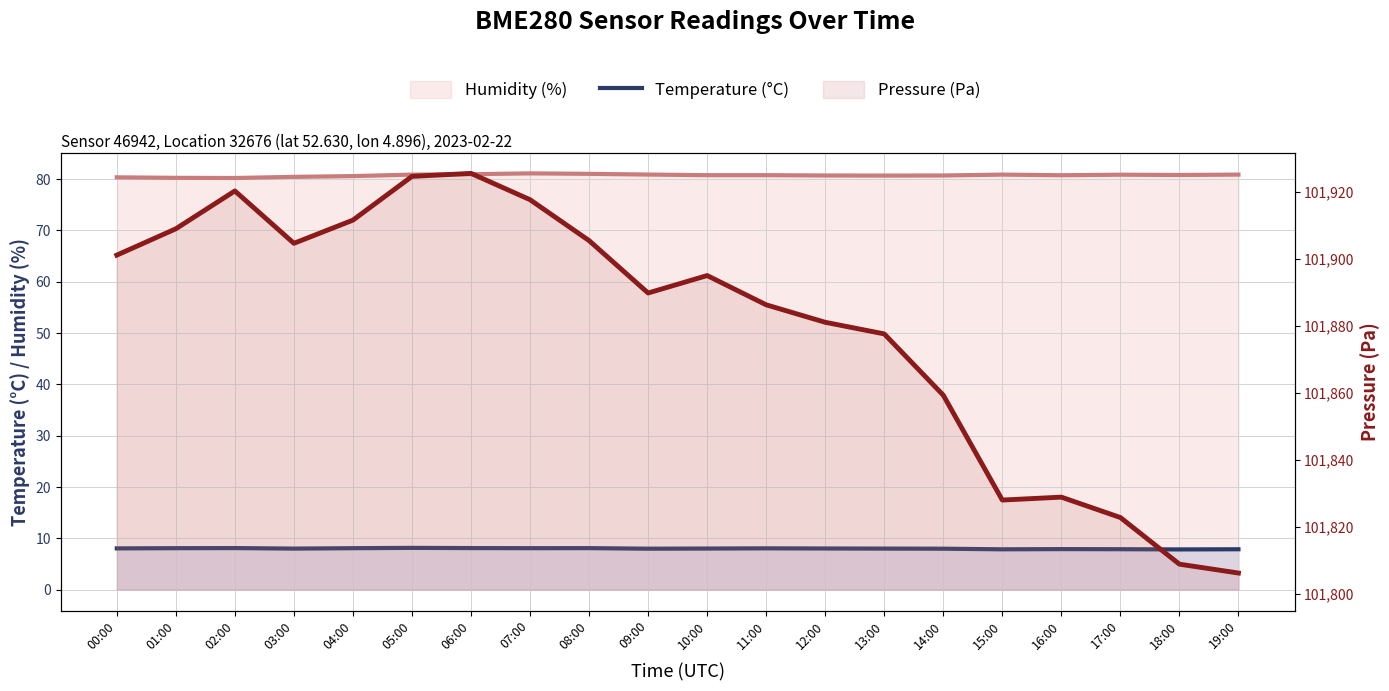

The humidity series shows 80.3 at 00:00. True or false?

True